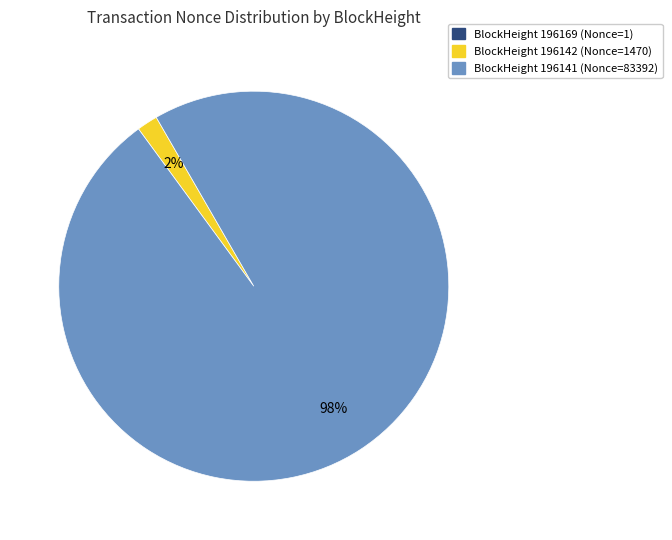

Is there any slice that represents more than half of the pie?

Yes